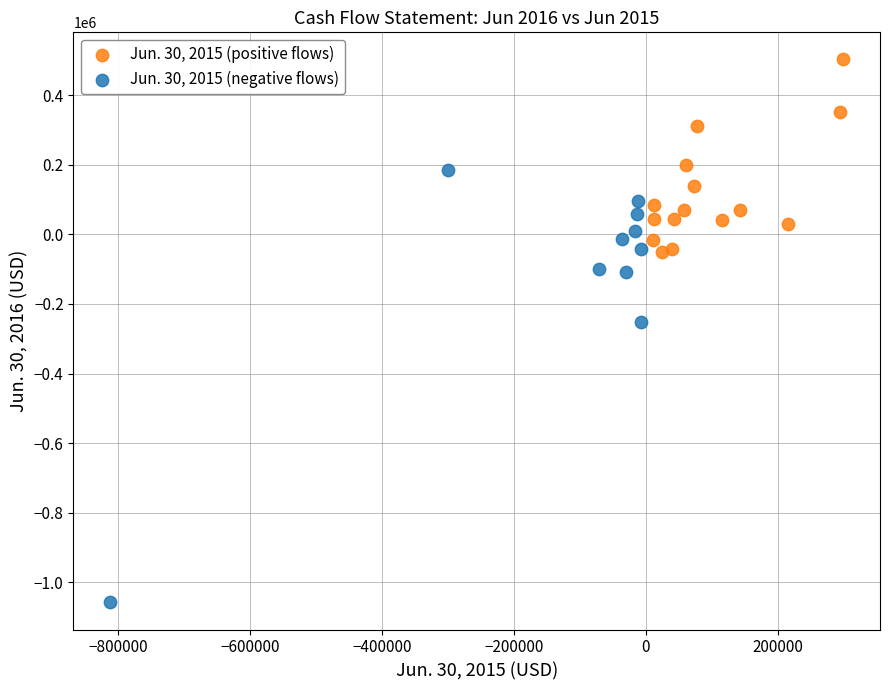

Which series has the widest spread of Y values?

Jun. 30, 2015 (negative flows)